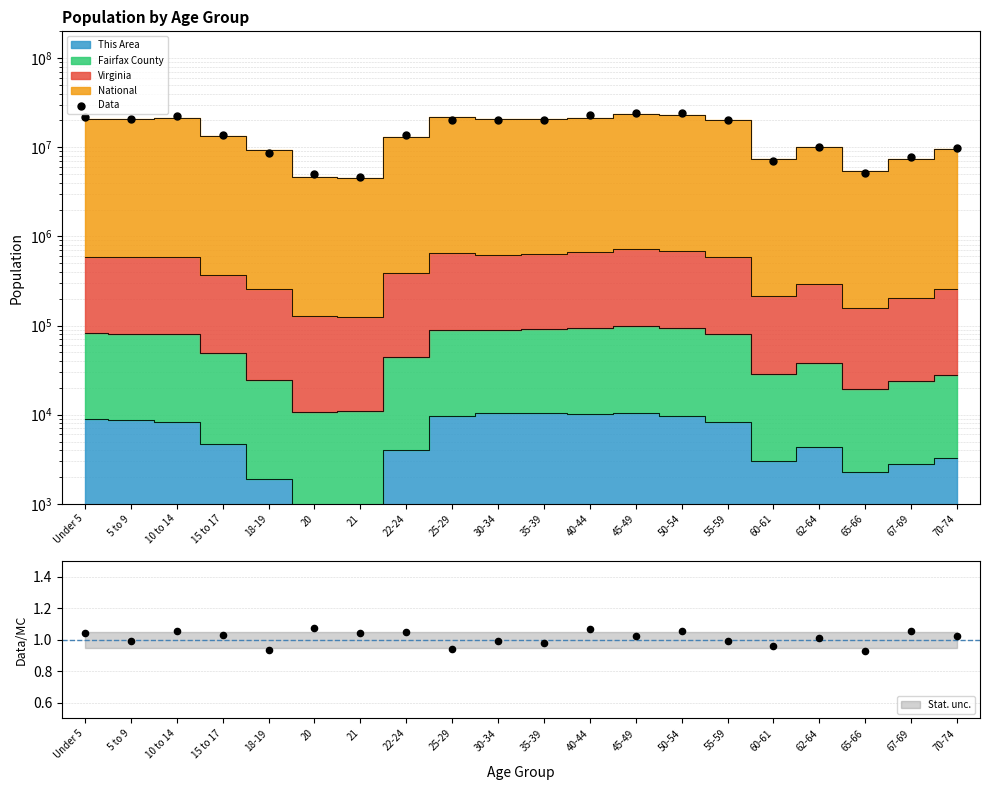

What is the change in value from 18-19 to 30-34?

+11679897.3